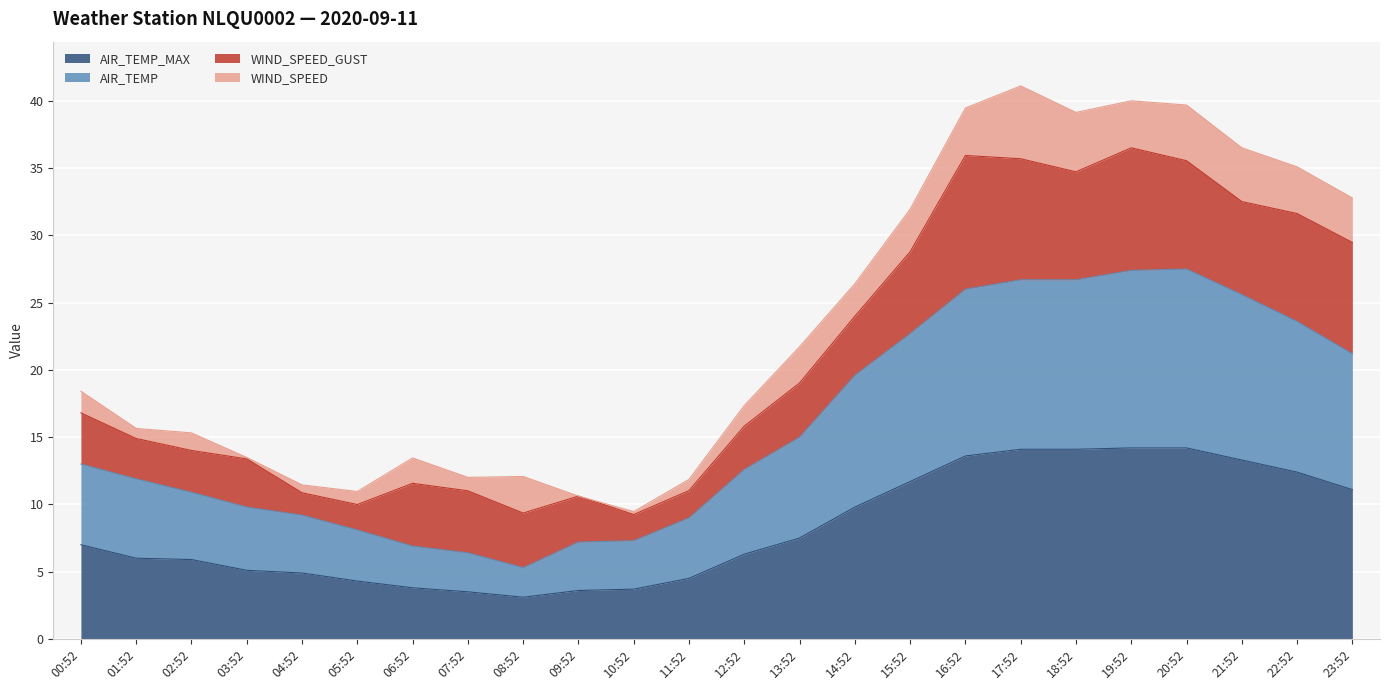

What is the minimum value for AIR_TEMP_MAX?

3.1